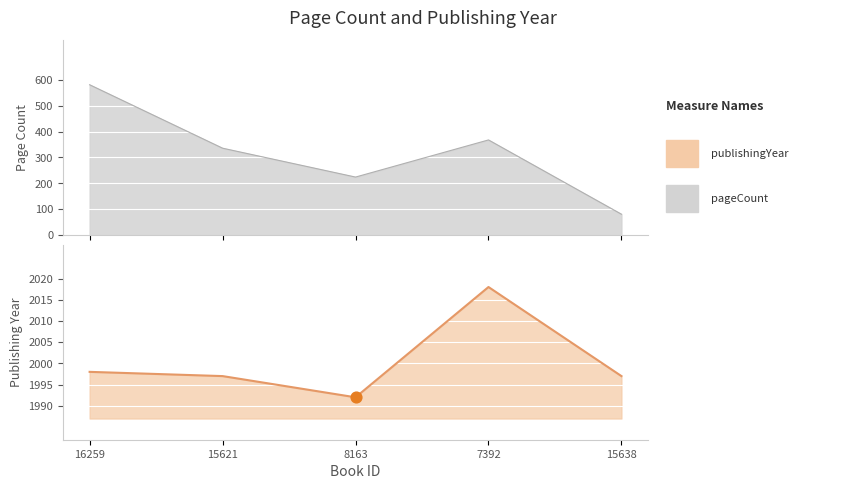

Which series has the largest total across all categories?

publishingYear